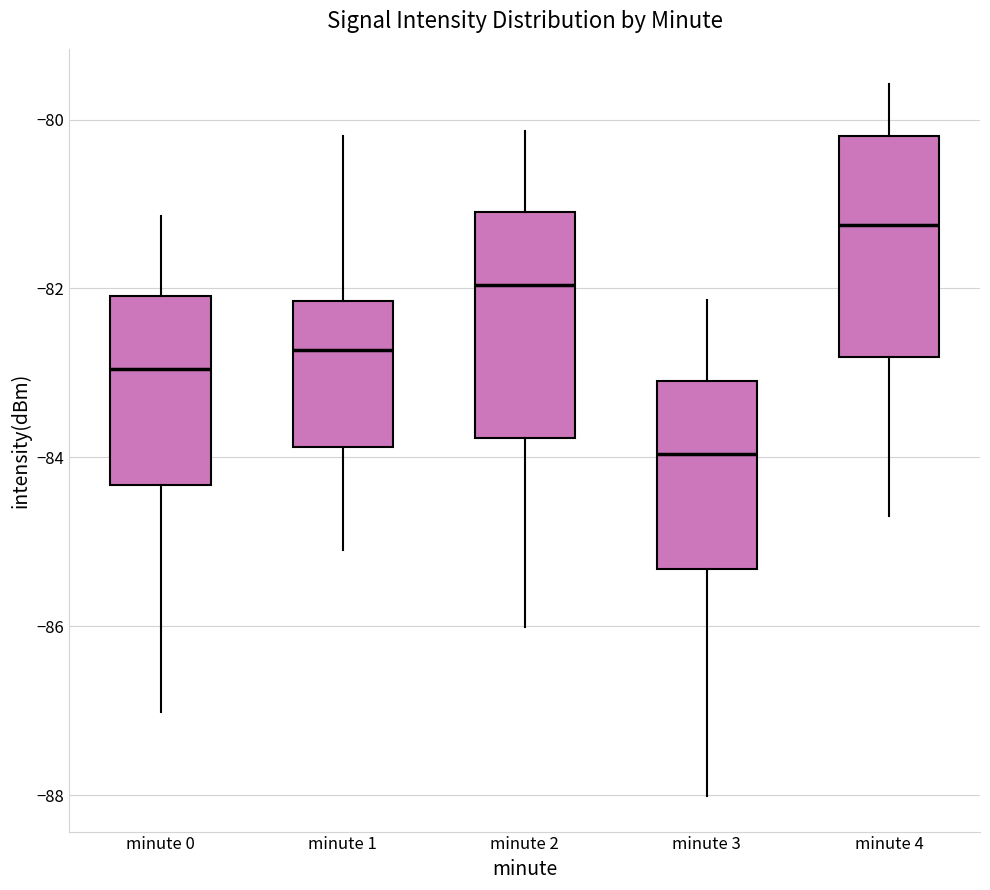

Reading left to right, transcribe this box plot: for each box, give where its median line is, the range the box spans, and where its two whiskers end, as read against the y-axis. The values are not printed on the chart, so give them approximately, as read against the axis.

minute 0: median -83.0, box -84.4 to -82.0, whiskers -87.0 to -81.2
minute 1: median -82.8, box -83.8 to -82.2, whiskers -85.0 to -80.2
minute 2: median -82.0, box -83.8 to -81.0, whiskers -86.0 to -80.2
minute 3: median -84.0, box -85.4 to -83.0, whiskers -88.0 to -82.2
minute 4: median -81.2, box -82.8 to -80.2, whiskers -84.6 to -79.6